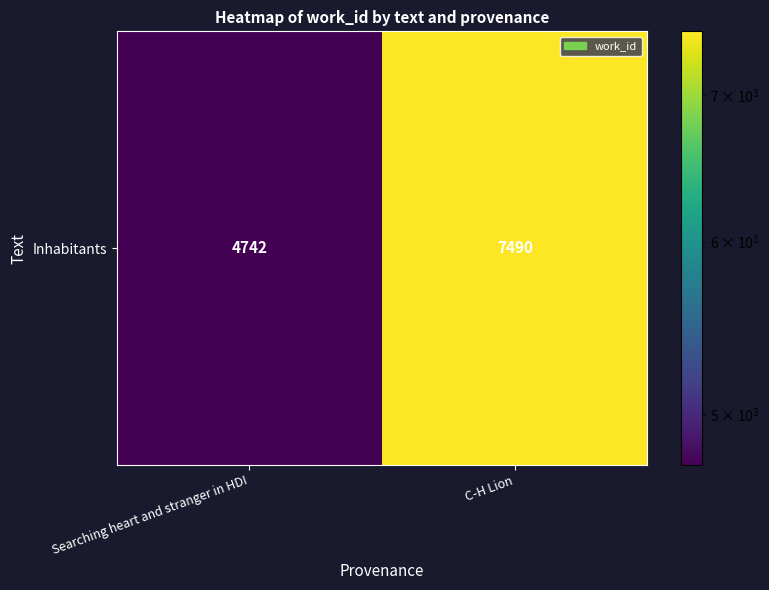

What is the difference between the values at C-H Lion and Searching heart and stranger in HDI?

2748